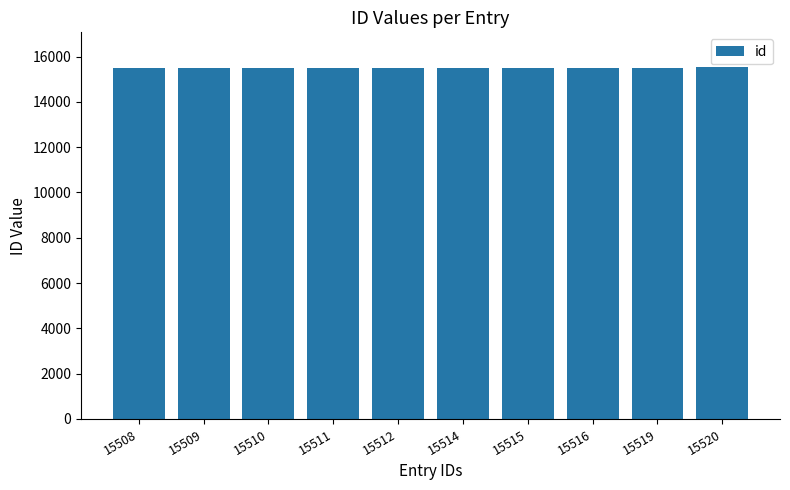

How many bars are there in total?

10